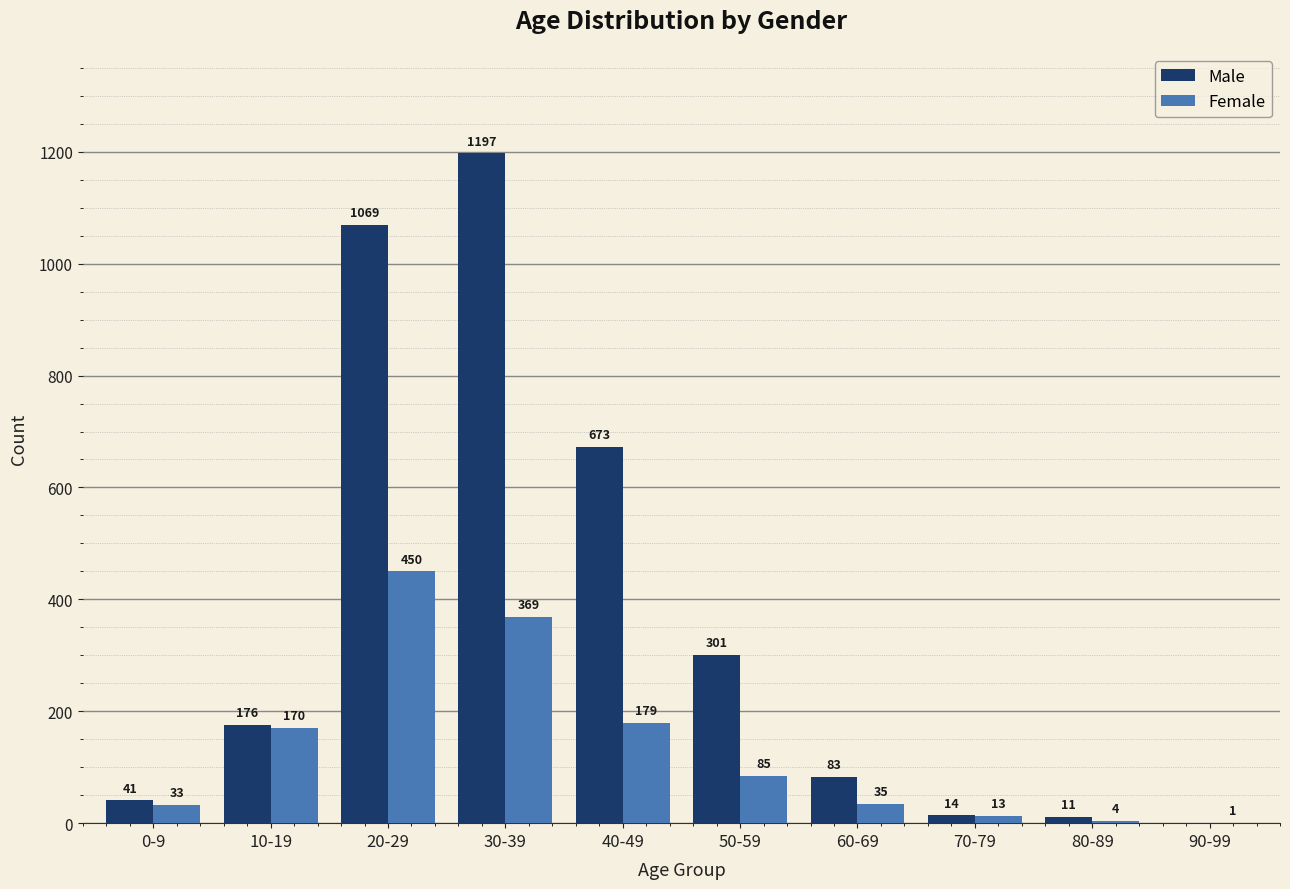

At which label is Female closest to 225?

40-49